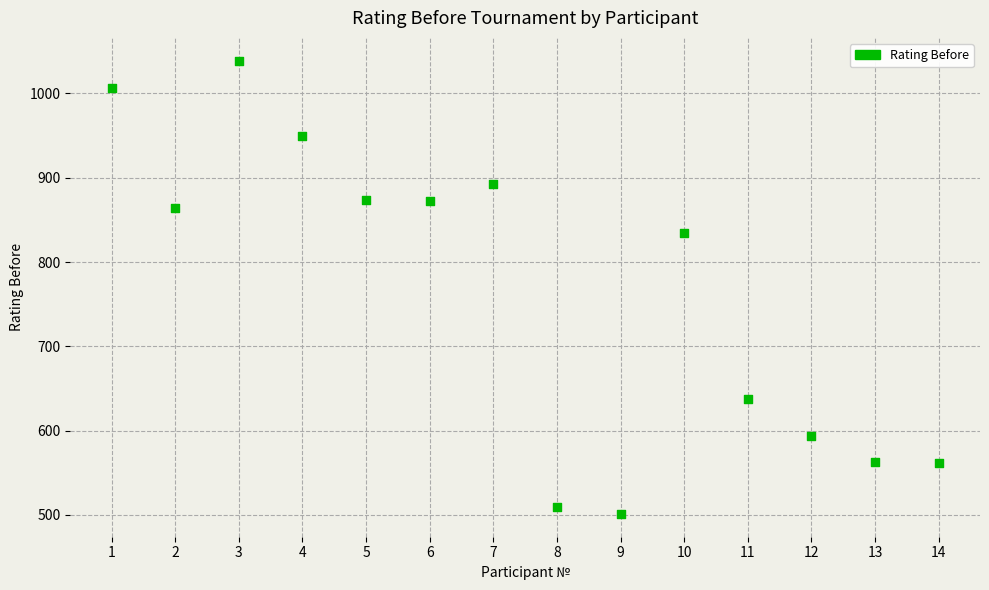

What Y value in the scatter plot is closest to 770?

834